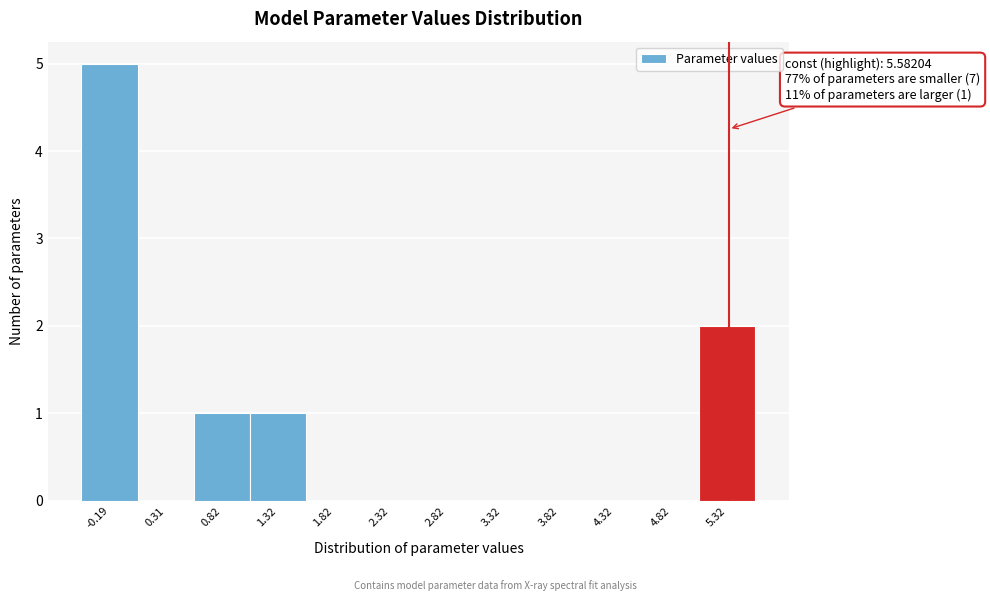

Reading left to right, extract all data points from this chart.

-0.19=5	0.31=0	0.82=1	1.32=1	1.82=0	2.32=0	2.82=0	3.32=0	3.82=0	4.32=0	4.82=0	5.32=2